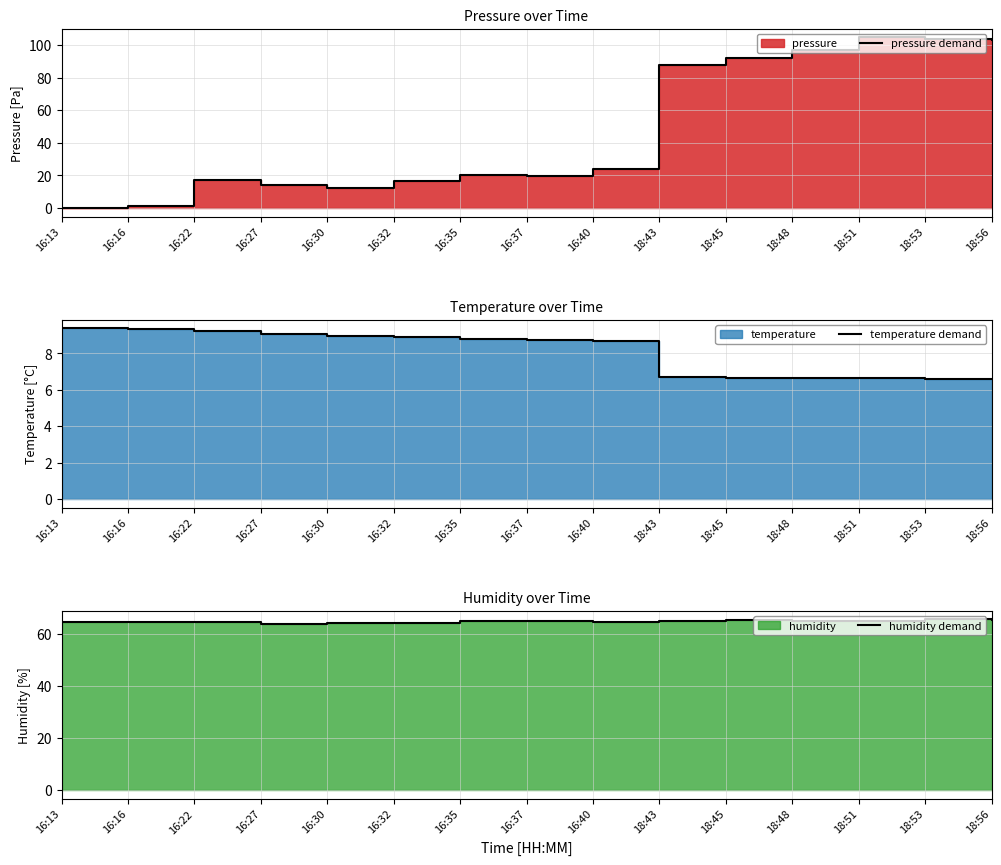

Where do humidity demand and pressure demand first cross each other?

16:40 and 18:43